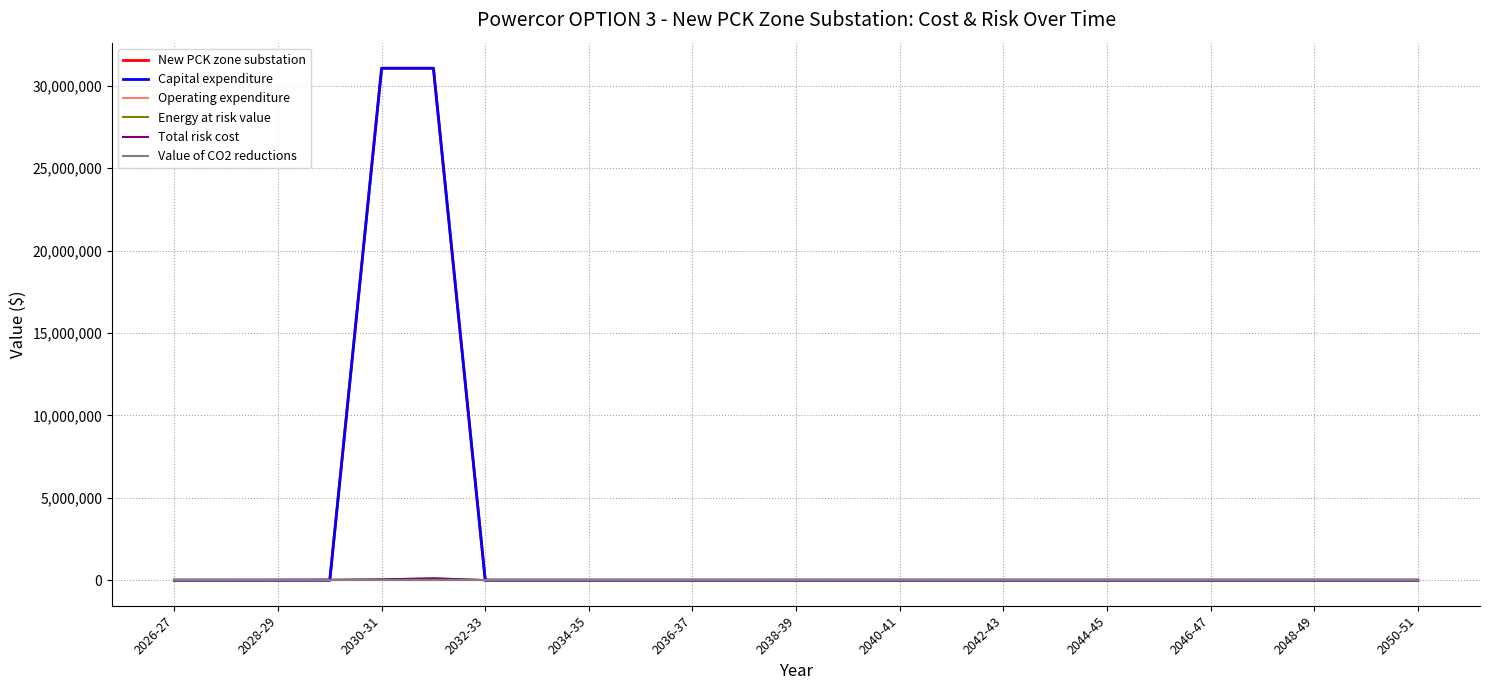

Does the chart display data point markers on the line(s)?

No